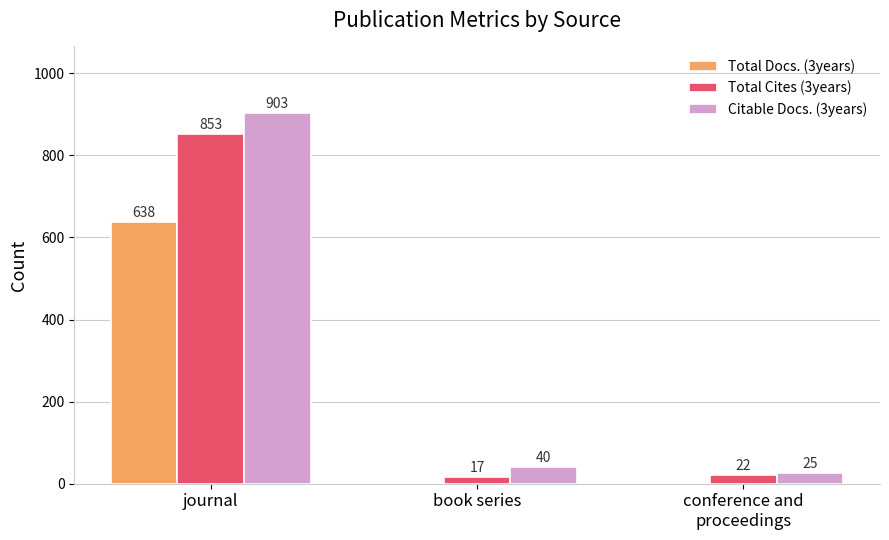

Count the number of categories in the chart.

3